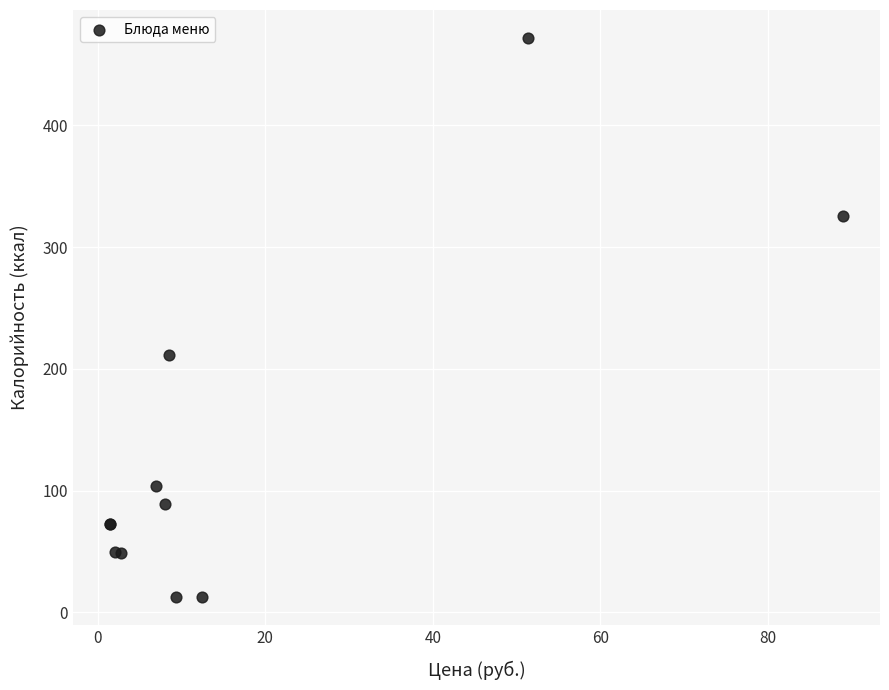

What Y value in the scatter plot is closest to 242?

211.1